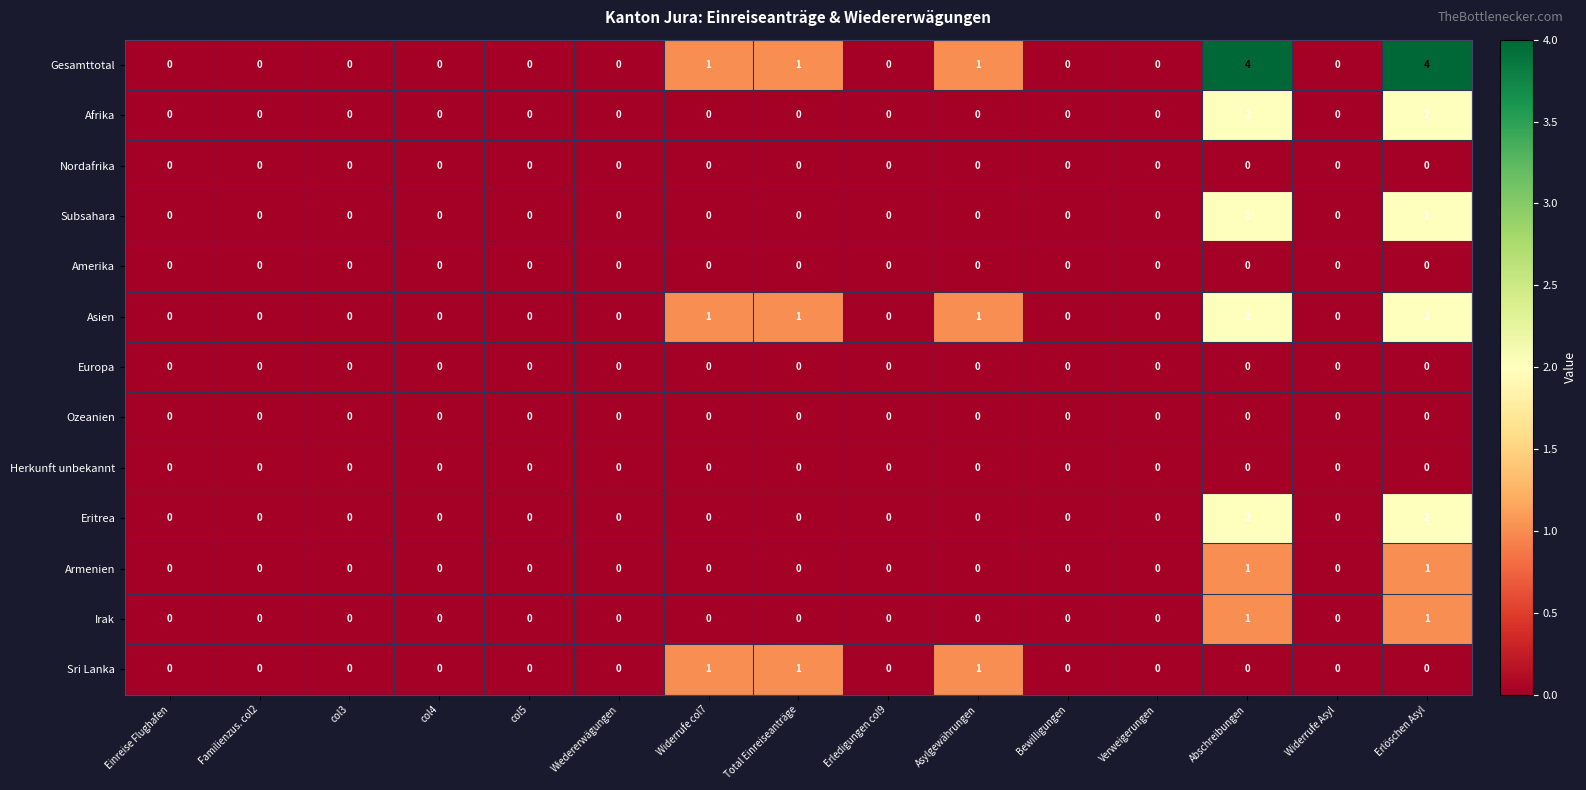

The value of Sri Lanka at Widerrufe col7 is 0. True or false?

False